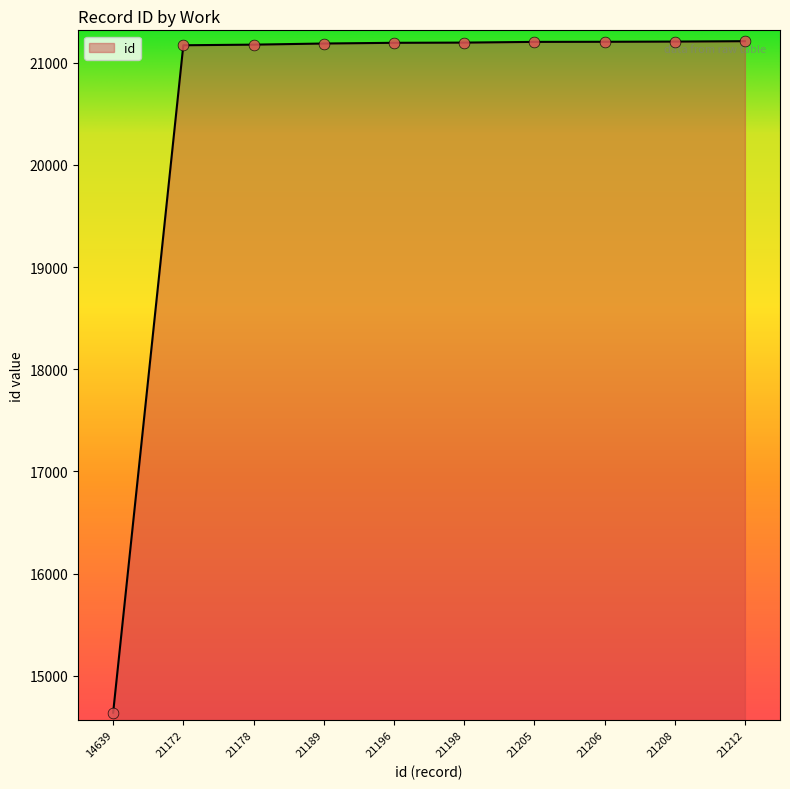

Approximately how many times larger is the value at 21196 compared to 14639?

1.4